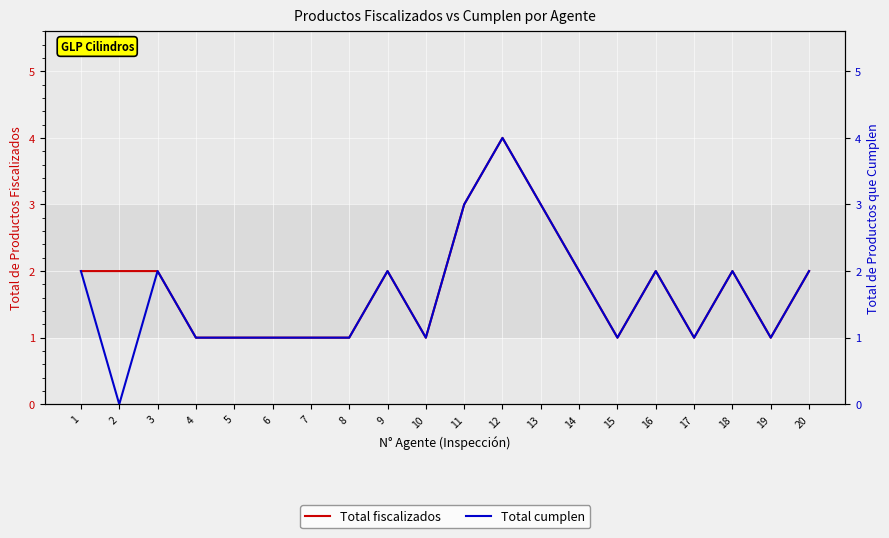

Which has a higher value, 2 or 4?

2